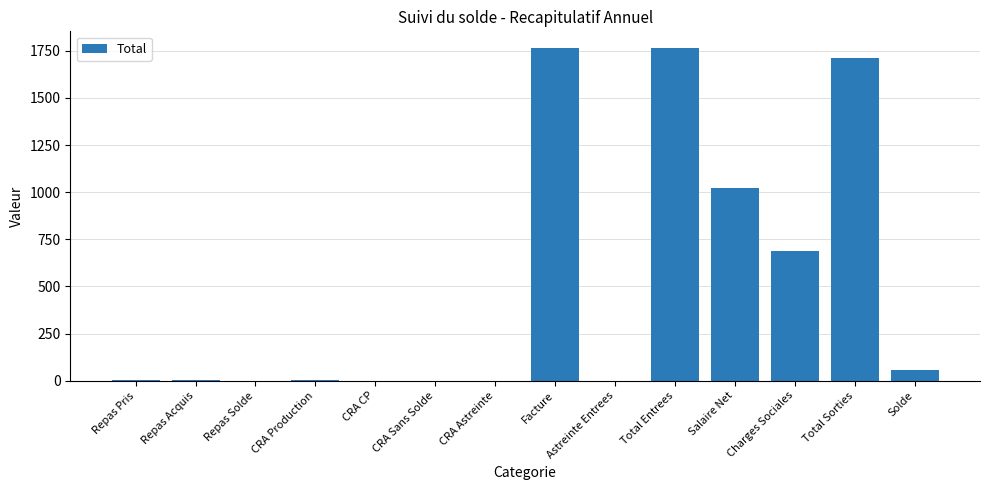

What is the maximum value shown in the chart?

1765.0